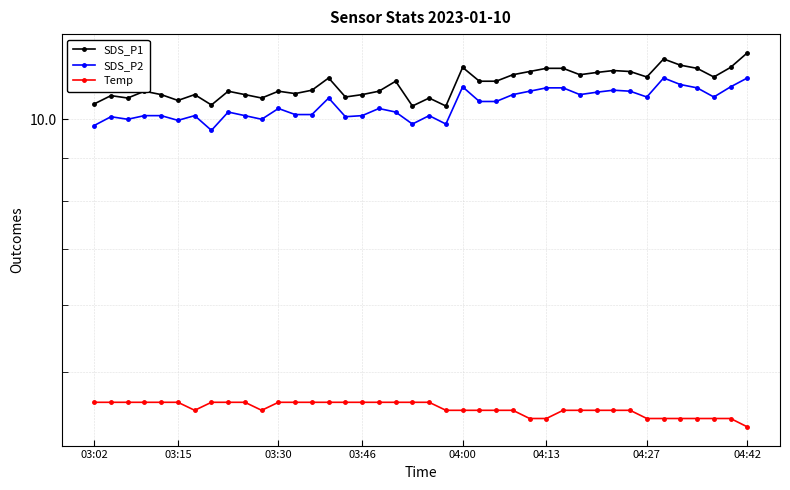

What is the difference between the maximum and second lowest values in the Temp series?

0.2